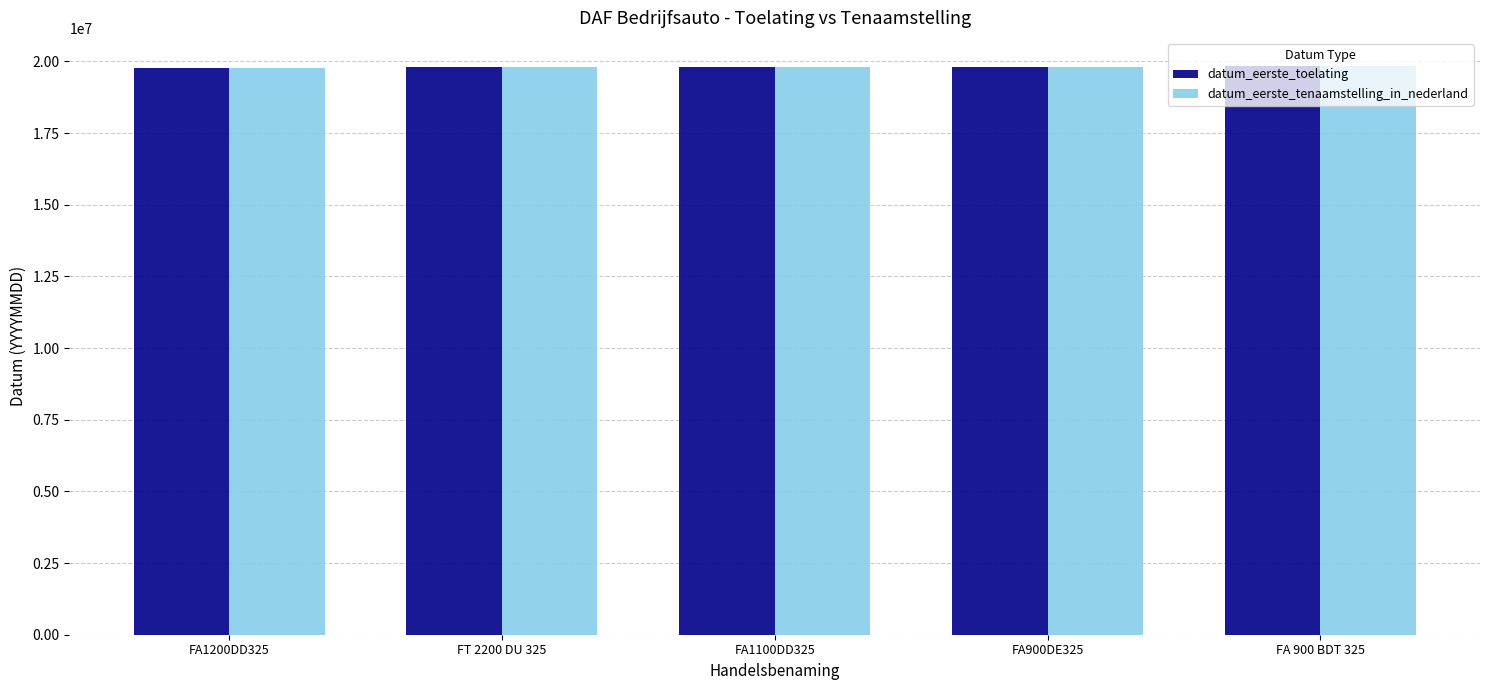

What is the average value of the datum_eerste_tenaamstelling_in_nederland series?

19794772